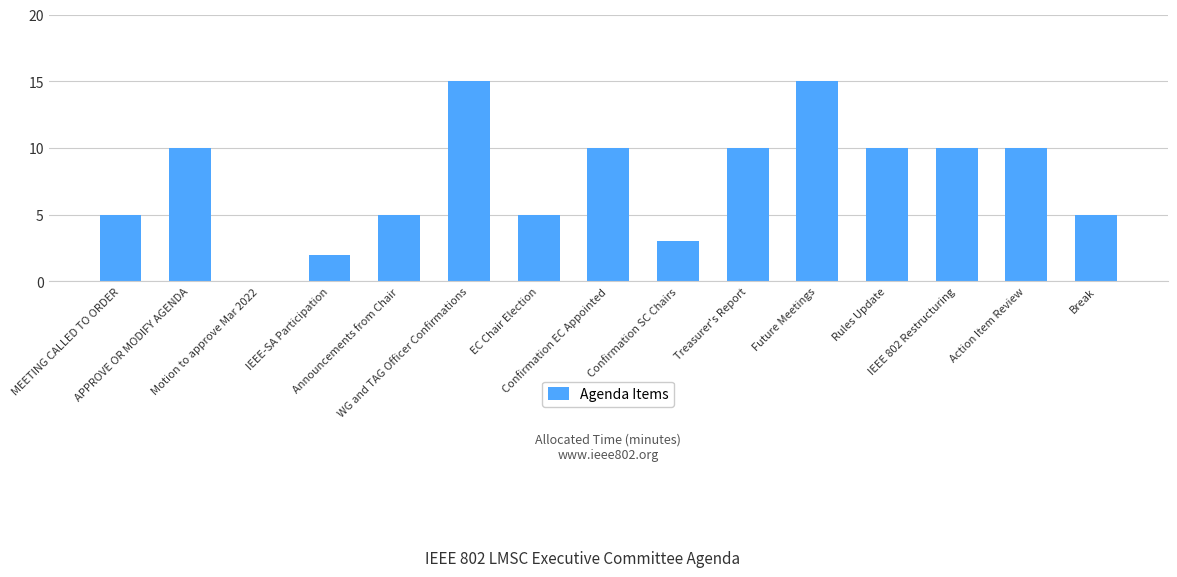

Approximately how many times larger is the value at Confirmation SC Chairs compared to Confirmation EC Appointed?

0.3